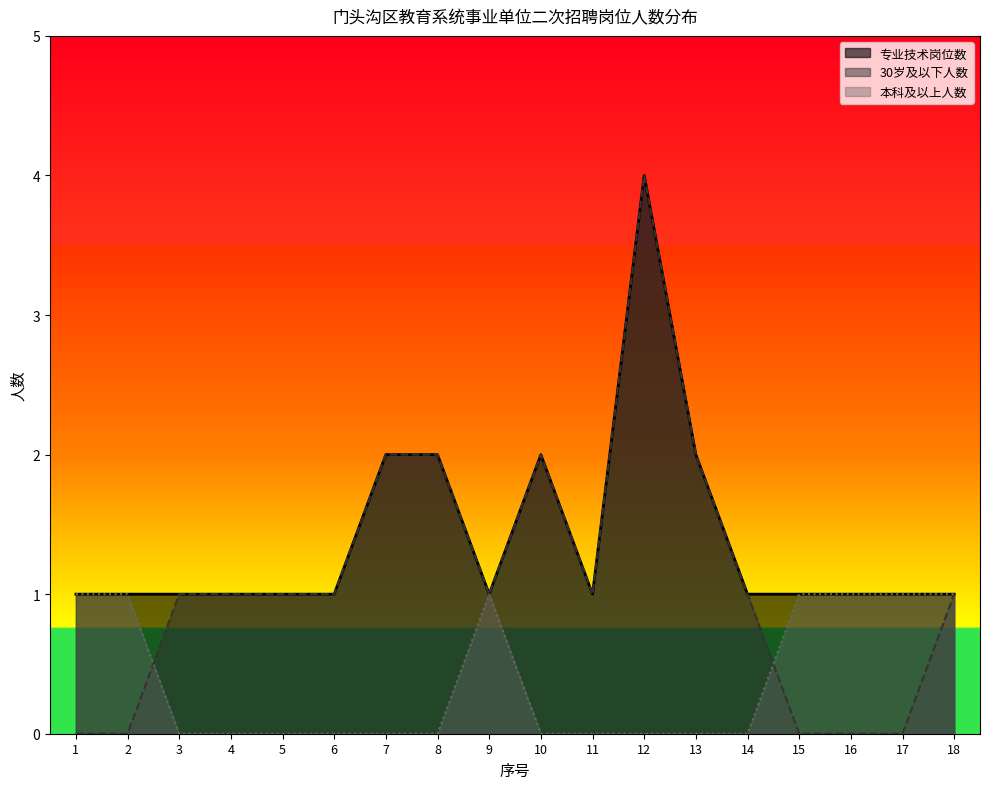

Which series has the widest spread of values?

30岁及以下人数